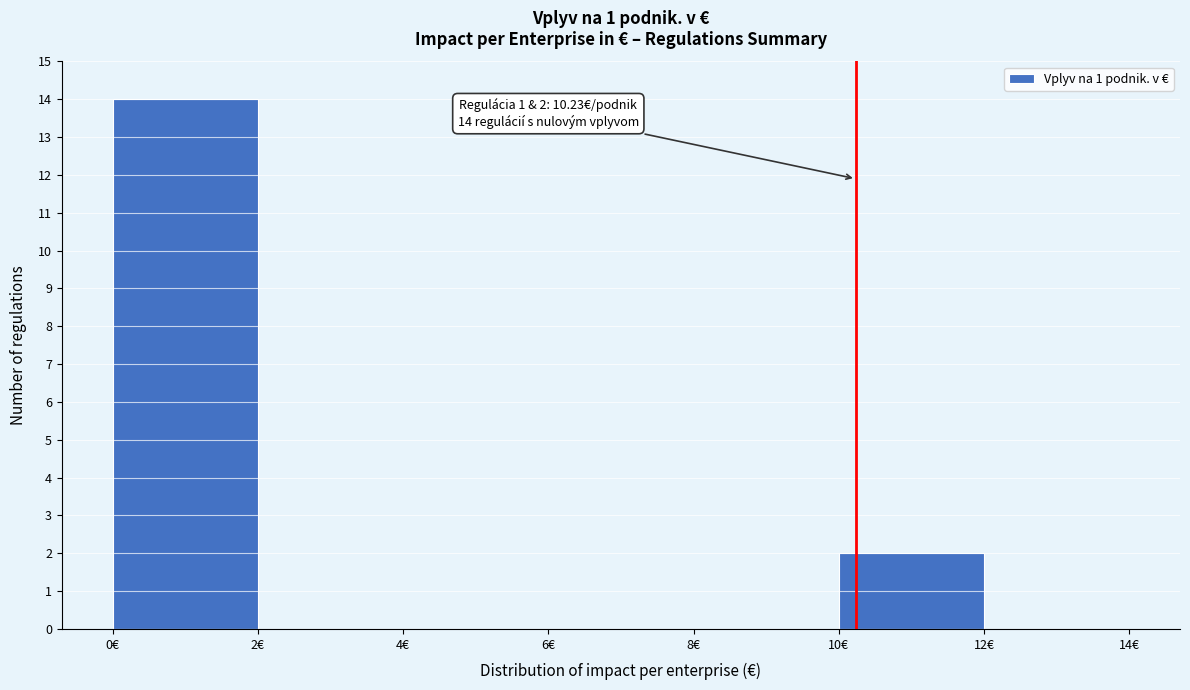

Which range on the x-axis has the tallest bar?

0 to 2